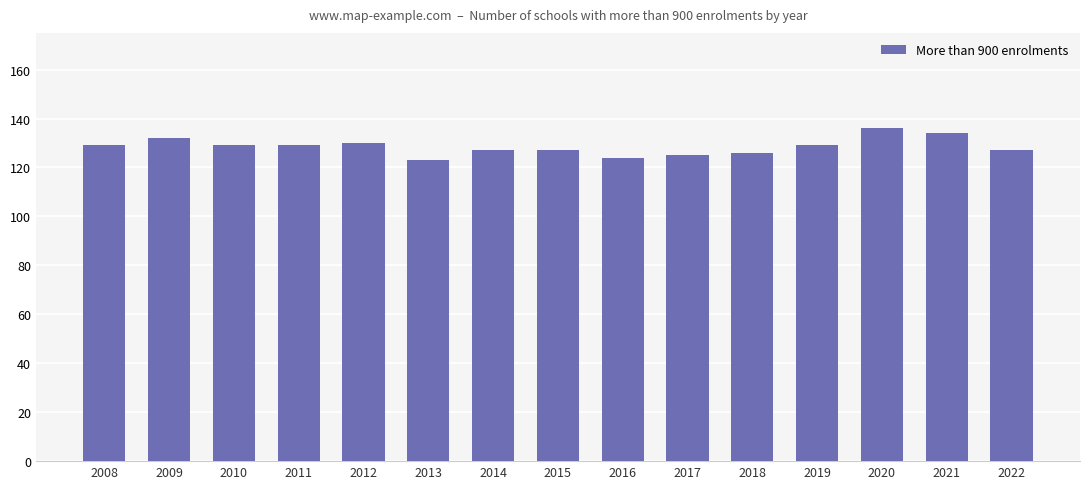

Read the value at 2022.

127